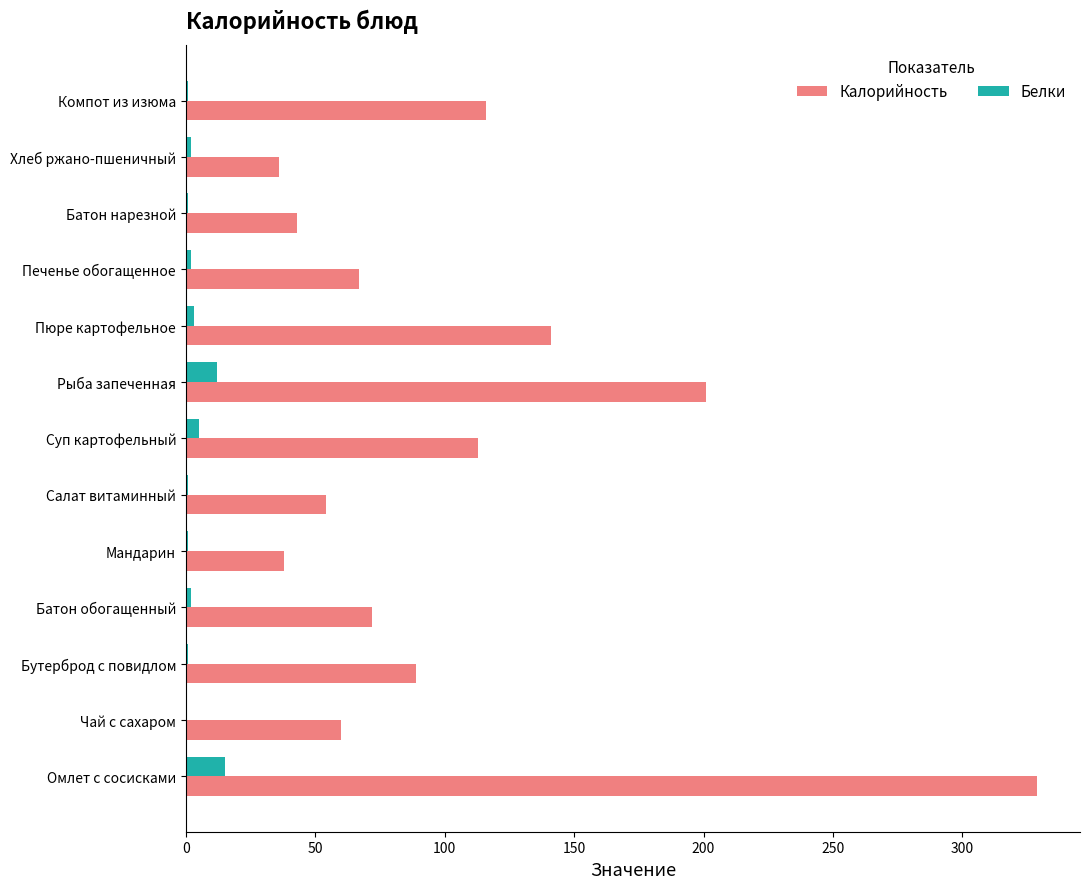

What is the highest value of the Белки series?

15